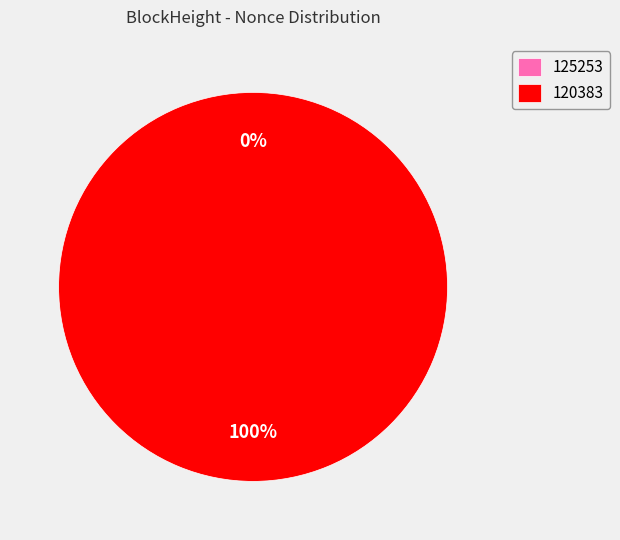

How many slices are in this pie chart?

2